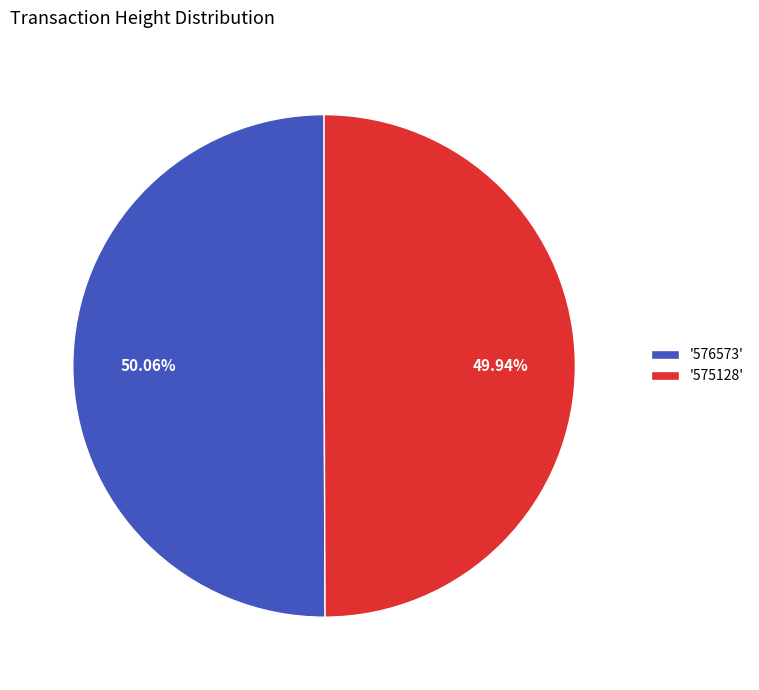

Does any single category account for the majority?

Yes